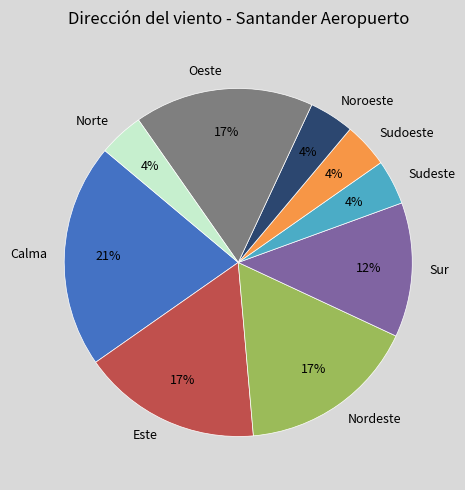

The Nordeste slice represents 17% of the pie. True or false?

True